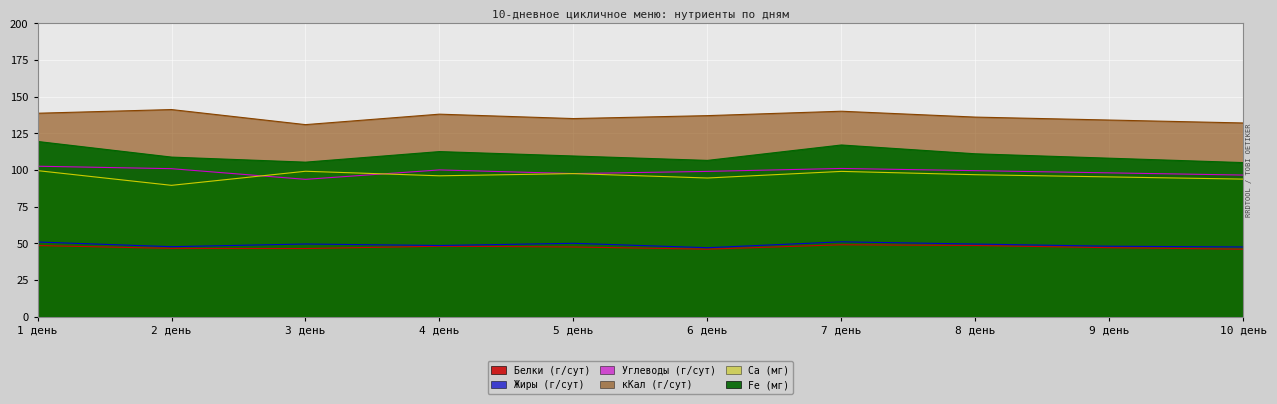

List the labels in order of Углеводы (г/сут) value, smallest first.

3 день, 10 день, 5 день, 9 день, 6 день, 8 день, 4 день, 2 день, 7 день, 1 день